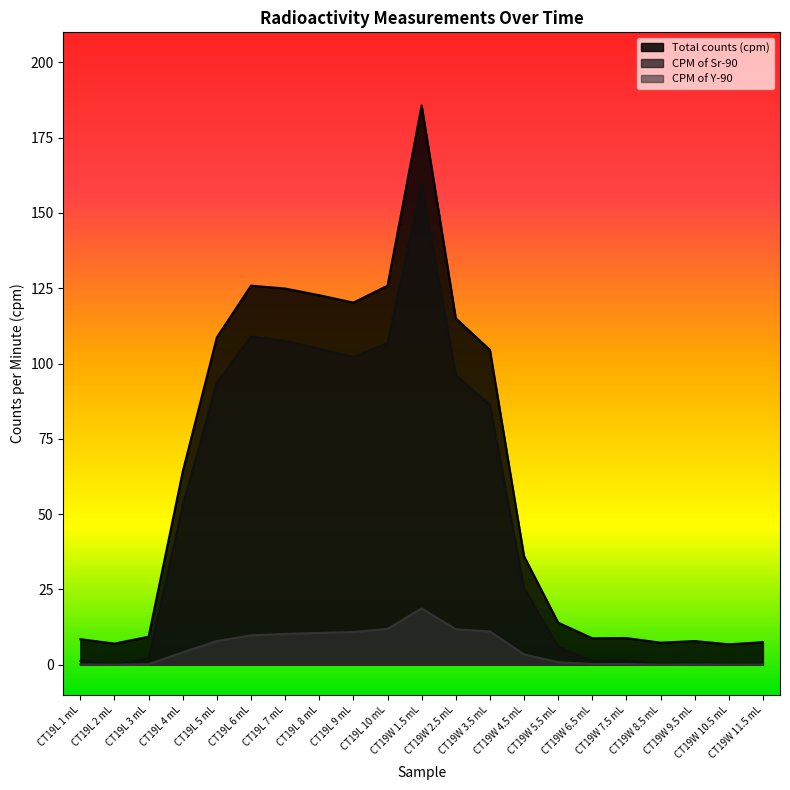

Rank the series by their maximum value, from highest to lowest.

Total counts (cpm), CPM of Sr-90, CPM of Y-90